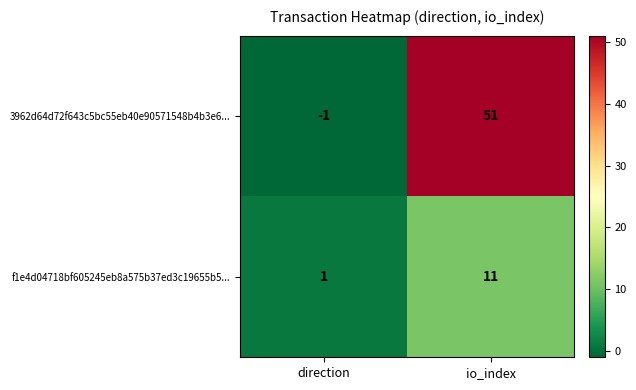

At io_index, list the series in order from largest to smallest.

3962d64d72f643c5bc55eb40e90571548b4b3e6..., f1e4d04718bf605245eb8a575b37ed3c19655b5...